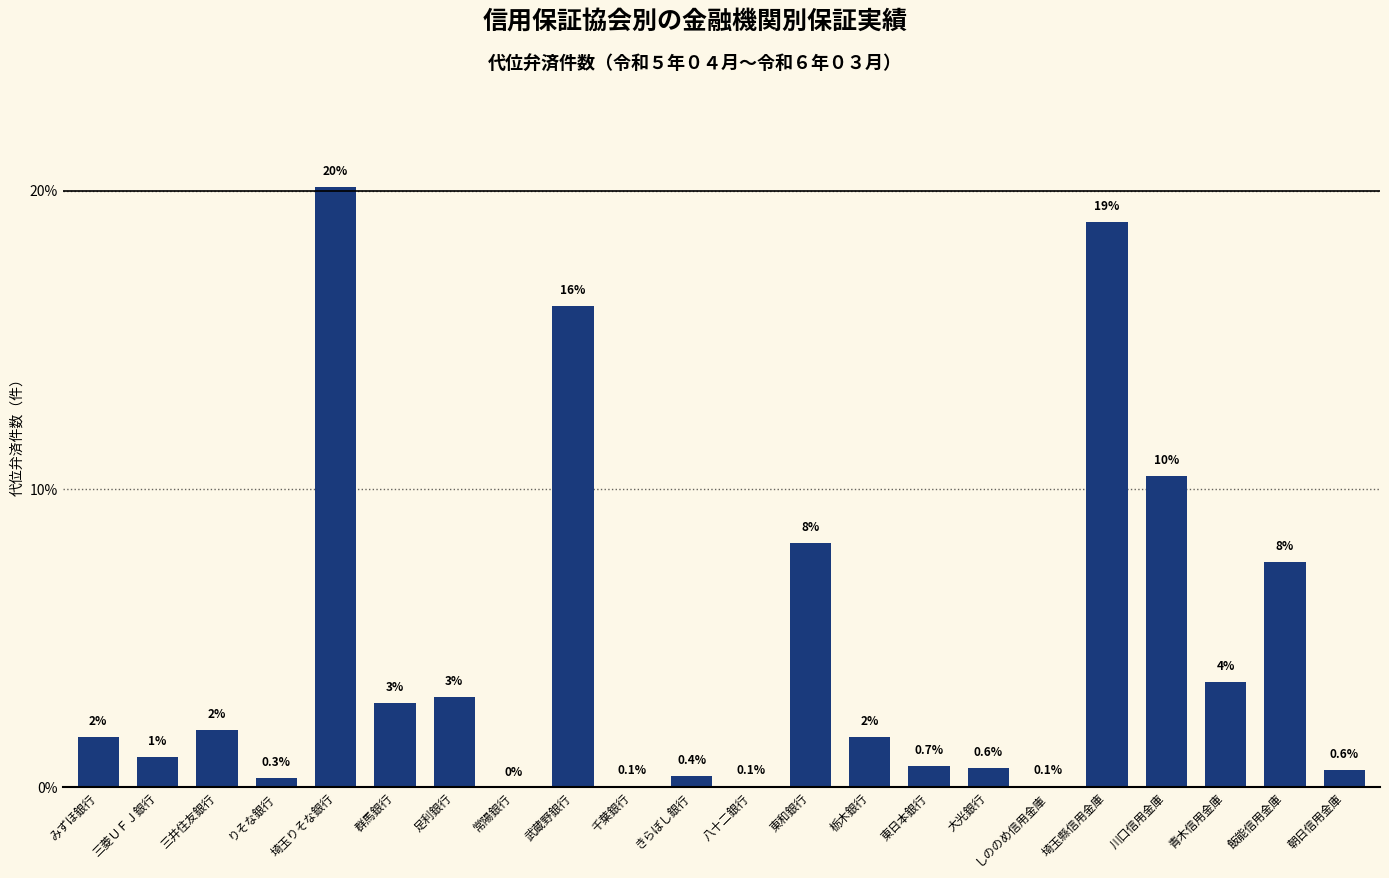

What is the sum of the values at 埼玉りそな銀行 and 三井住友銀行?

22.1